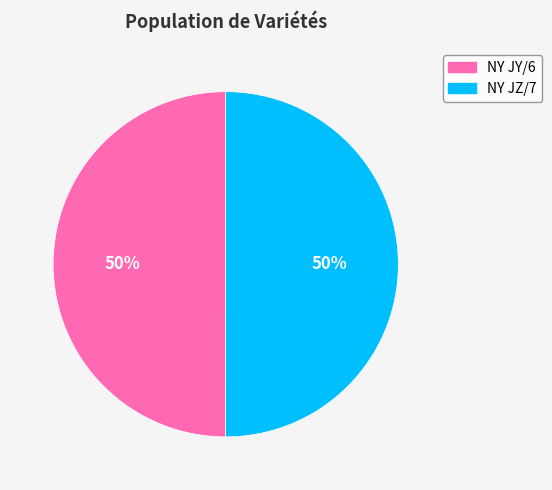

What is the ratio of the value at NY JZ/7 to the value at NY JY/6?

1.0